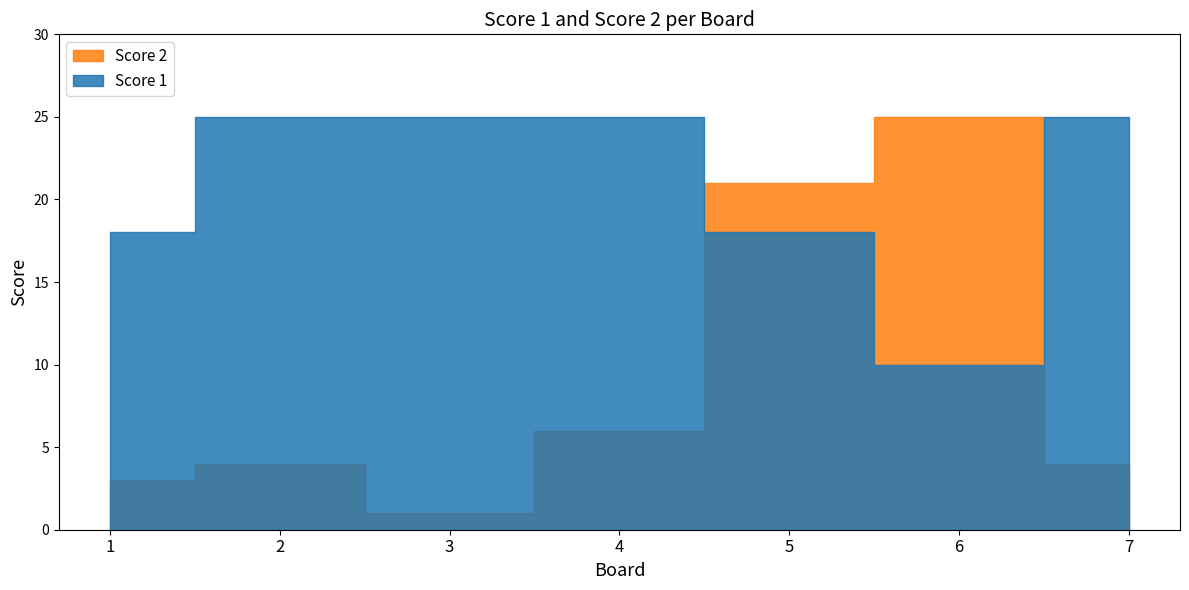

Reading left to right, list all the values displayed in this chart.

Score 1: 1=18	2=25	3=25	4=25	5=18	6=10	7=25
Score 2: 1=3	2=4	3=1	4=6	5=21	6=25	7=4